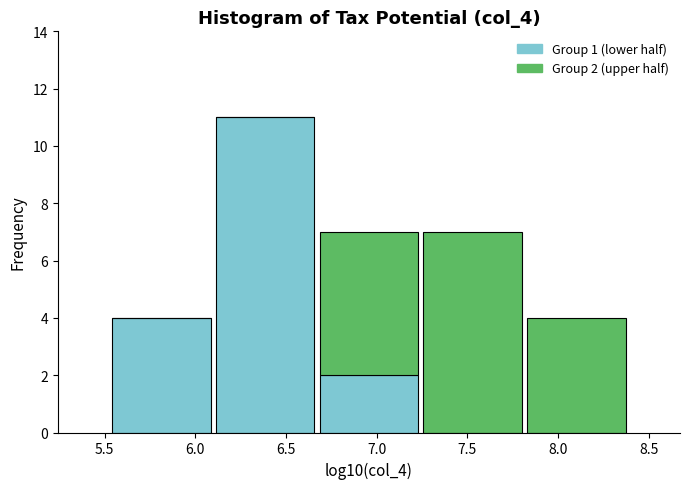

Which range on the x-axis has the tallest stacked bar (by total height)?

6.10 to 6.65